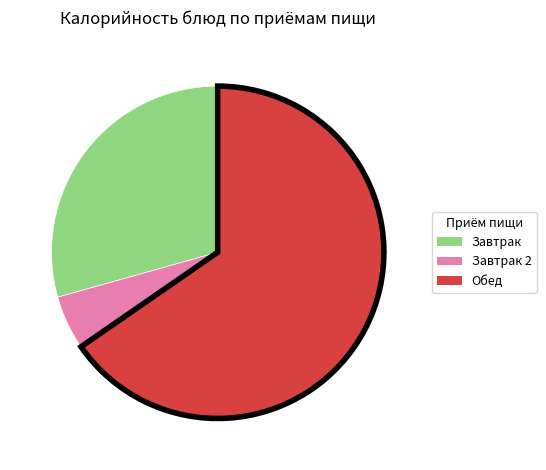

How many segments does this pie chart have?

3